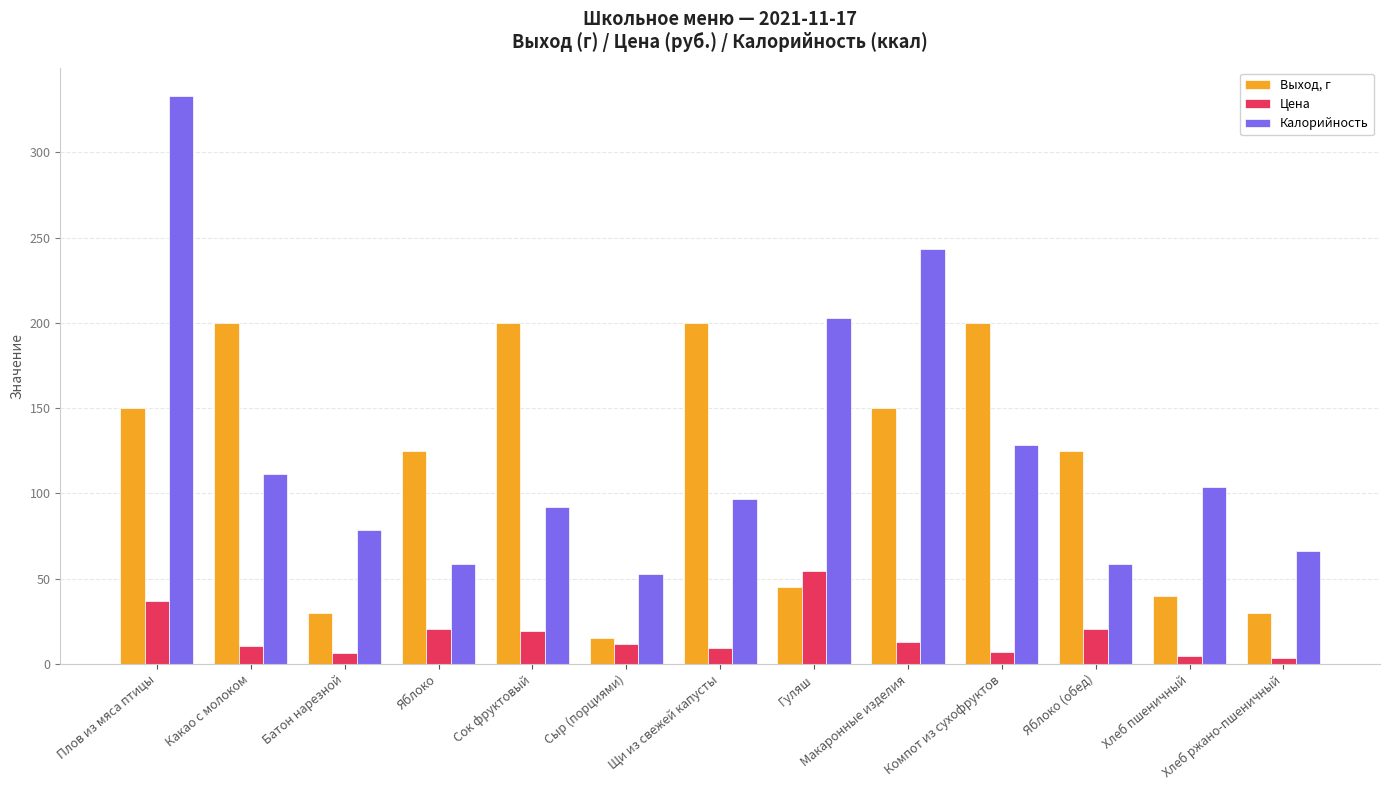

At Хлеб пшеничный, list the series in order from smallest to largest.

Цена, Выход, г, Калорийность